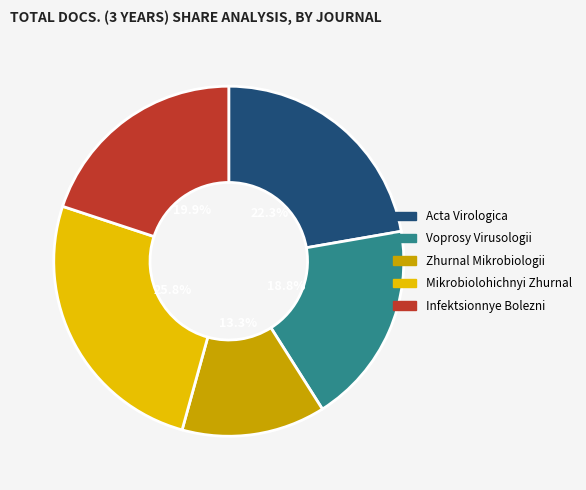

Does Acta Virologica account for over 50% of the chart?

No